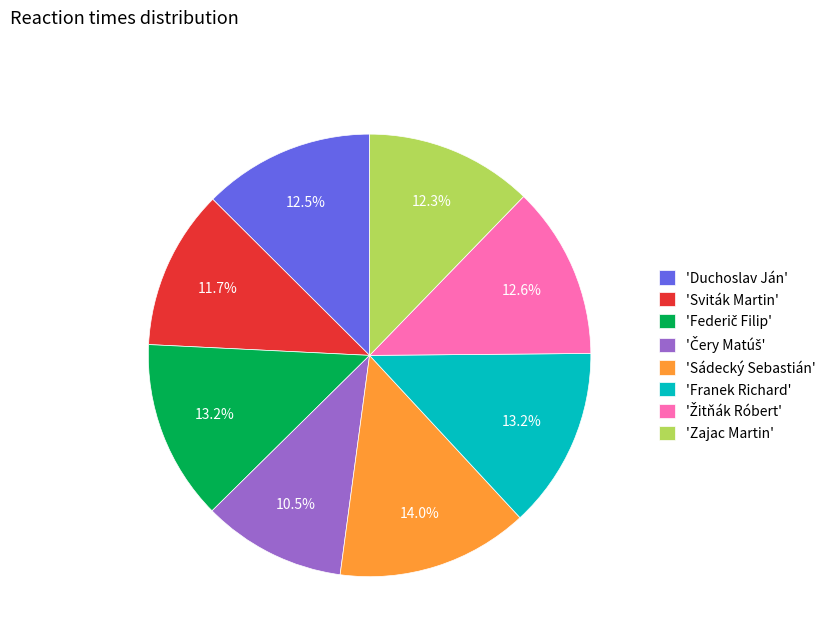

Does any single category account for the majority?

No